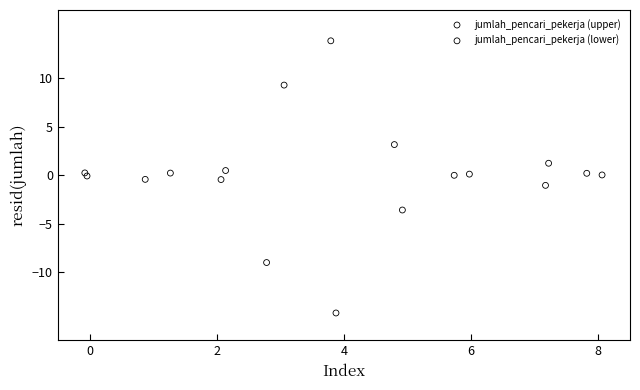

Which series contains the highest Y value?

jumlah_pencari_pekerja (upper)